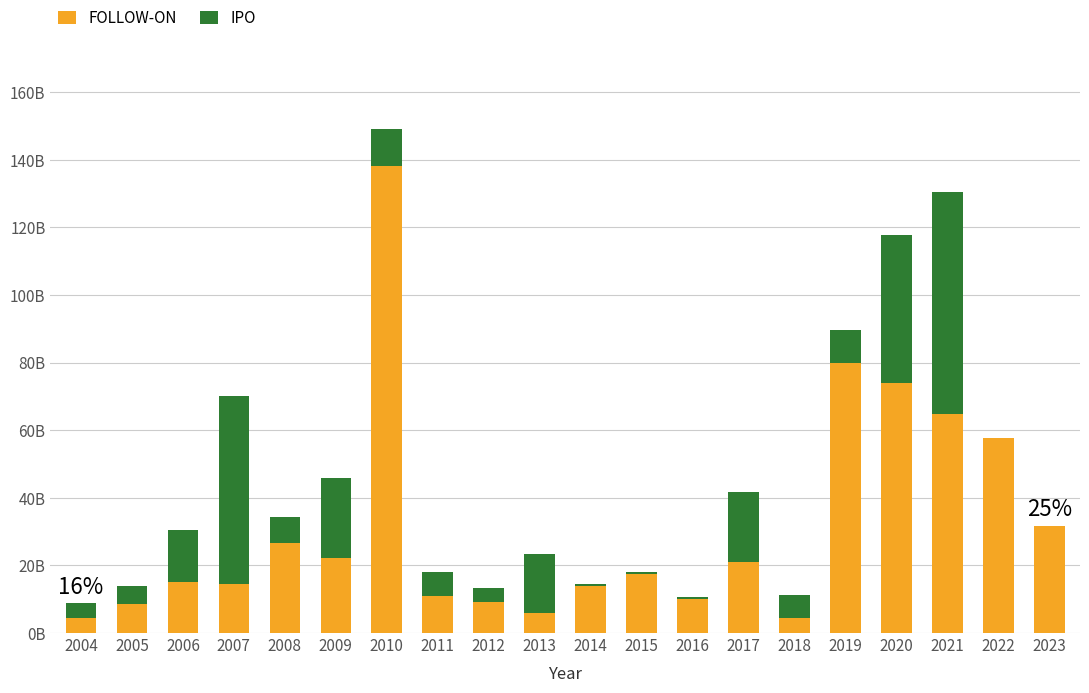

What are all the series names shown in the legend?

FOLLOW-ON, IPO